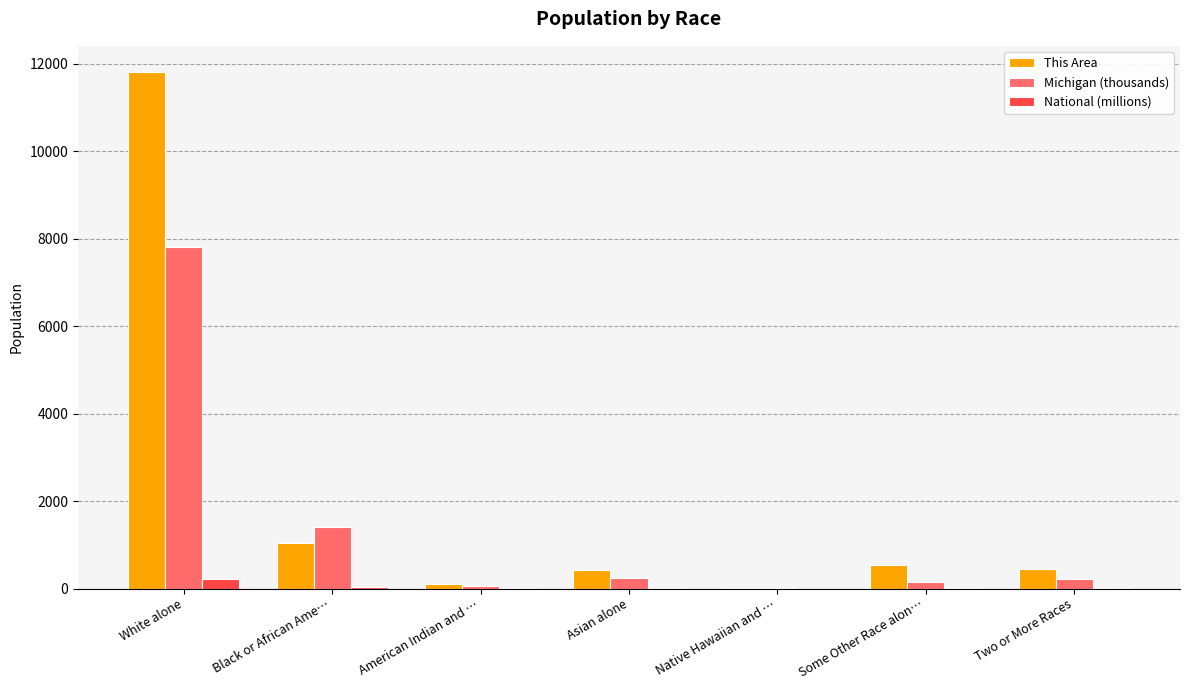

Which category has the highest value across all series?

White alone